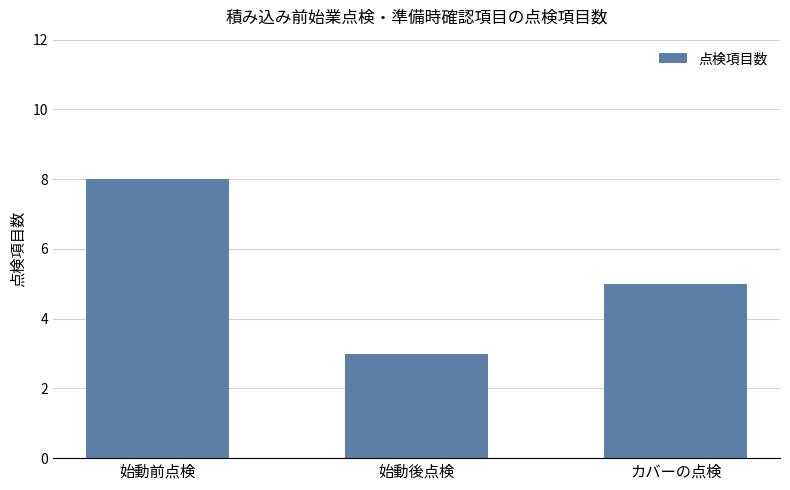

Between カバーの点検 and 始動後点検, which is larger?

カバーの点検